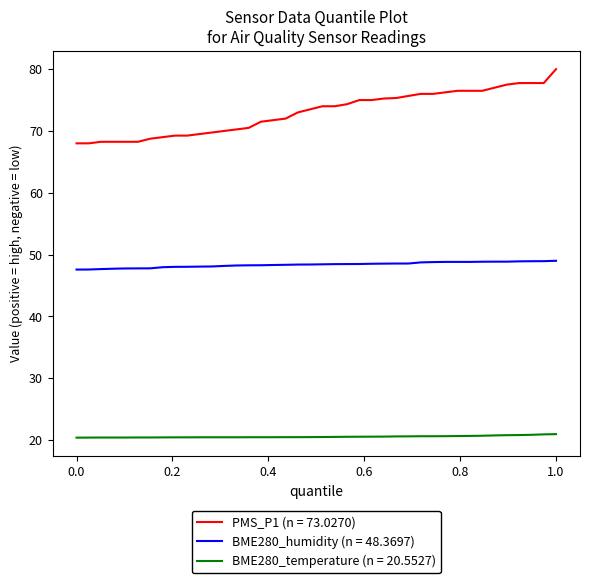

Which series has the largest total across all categories?

PMS_P1 (n = 73.0270)